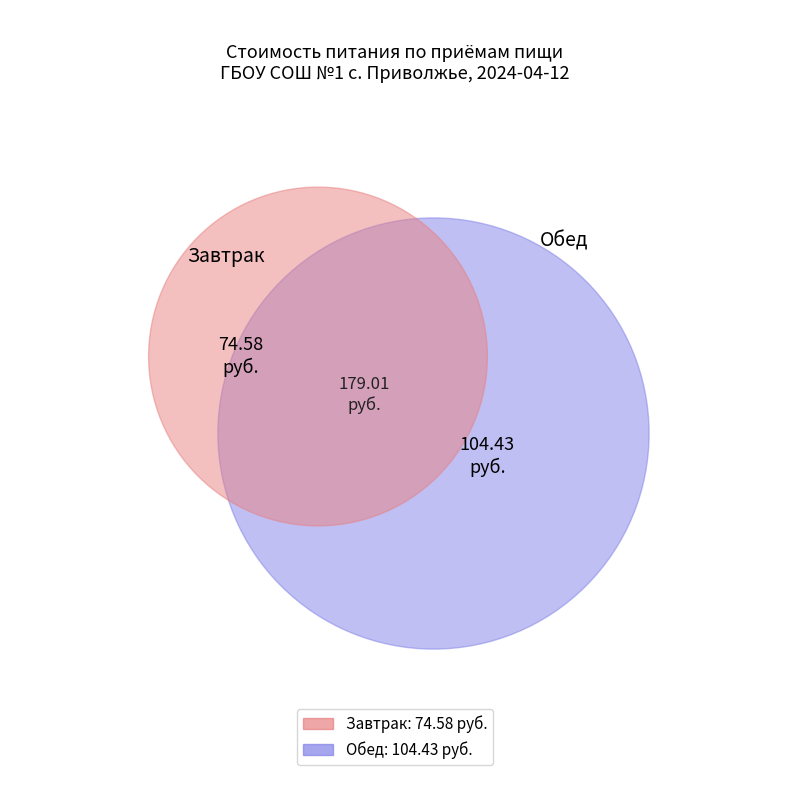

Which slice is the smallest?

Завтрак